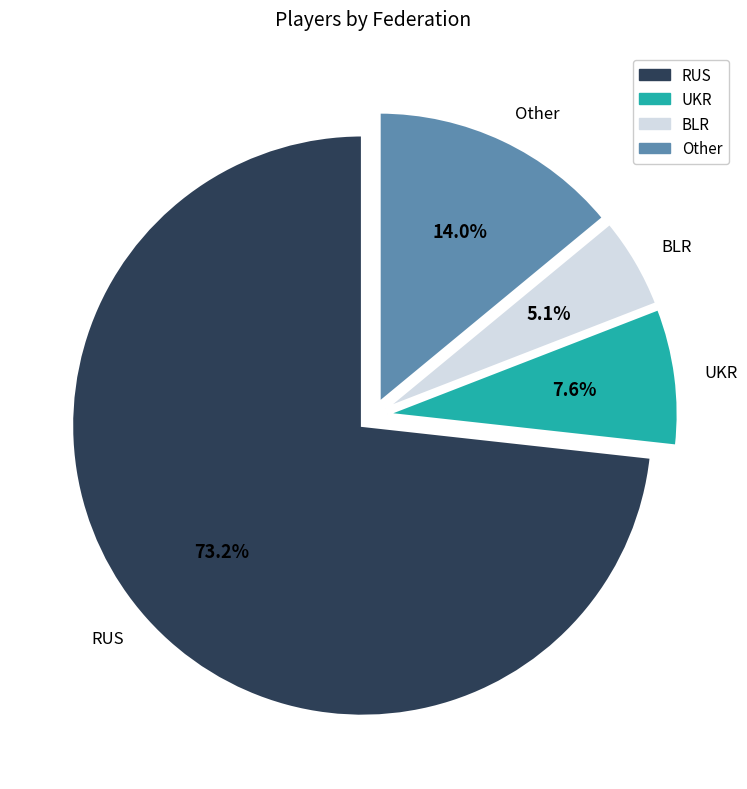

Combined, do RUS and UKR account for over 50%?

Yes